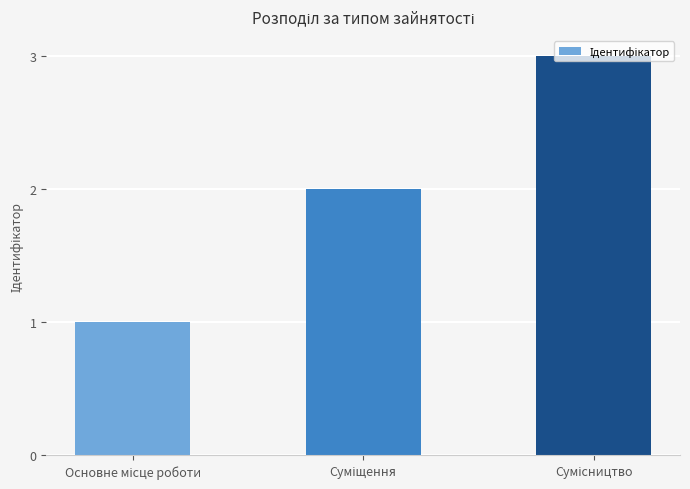

How many values are between 1 and 3?

3